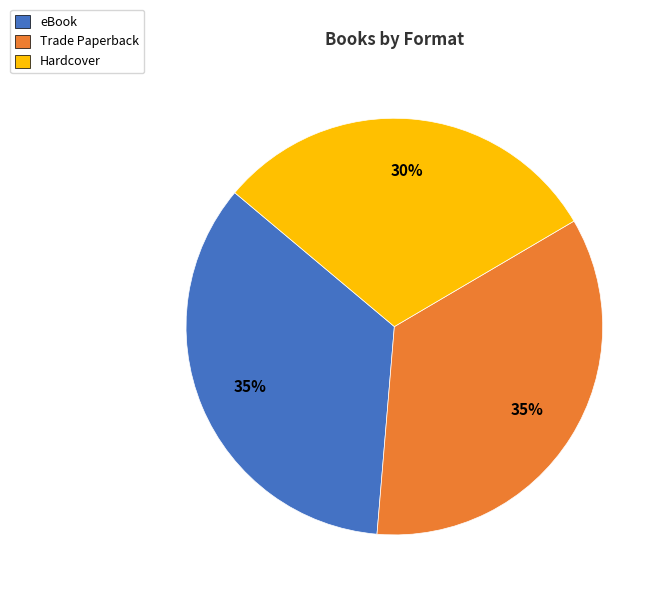

Approximately how many times larger is the value at Hardcover compared to eBook?

0.9